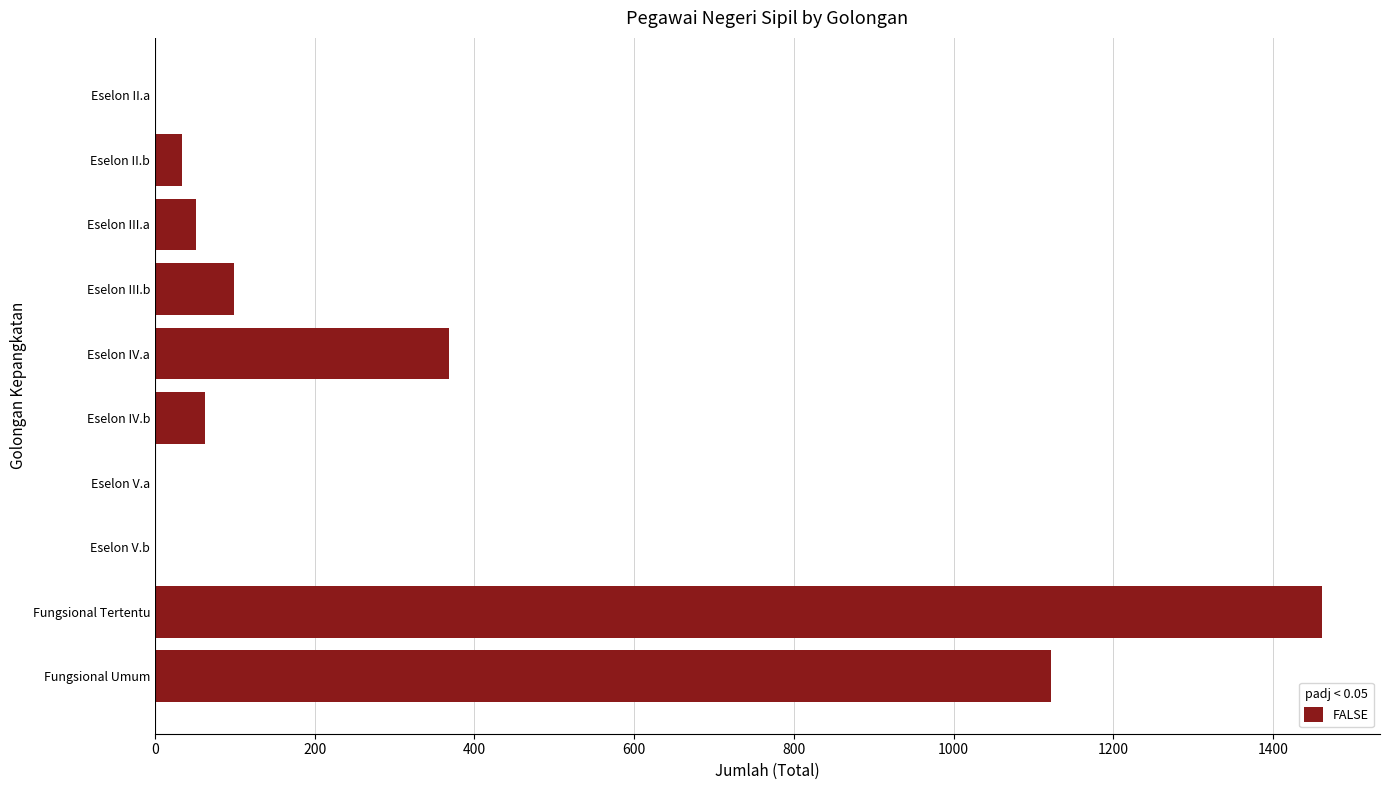

Count the number of categories in the chart.

10